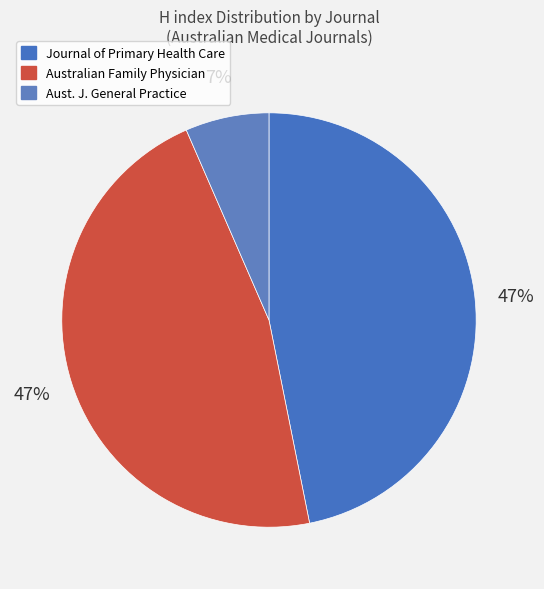

How many slices are in this pie chart?

3